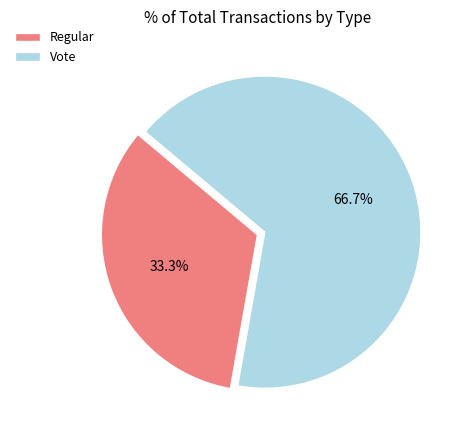

What is the largest slice in the pie chart?

Vote